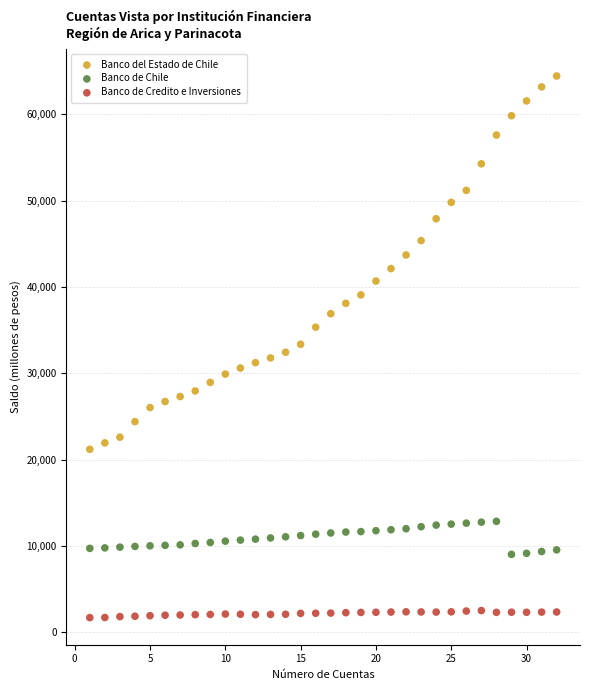

Which series contains the highest Y value?

Banco del Estado de Chile